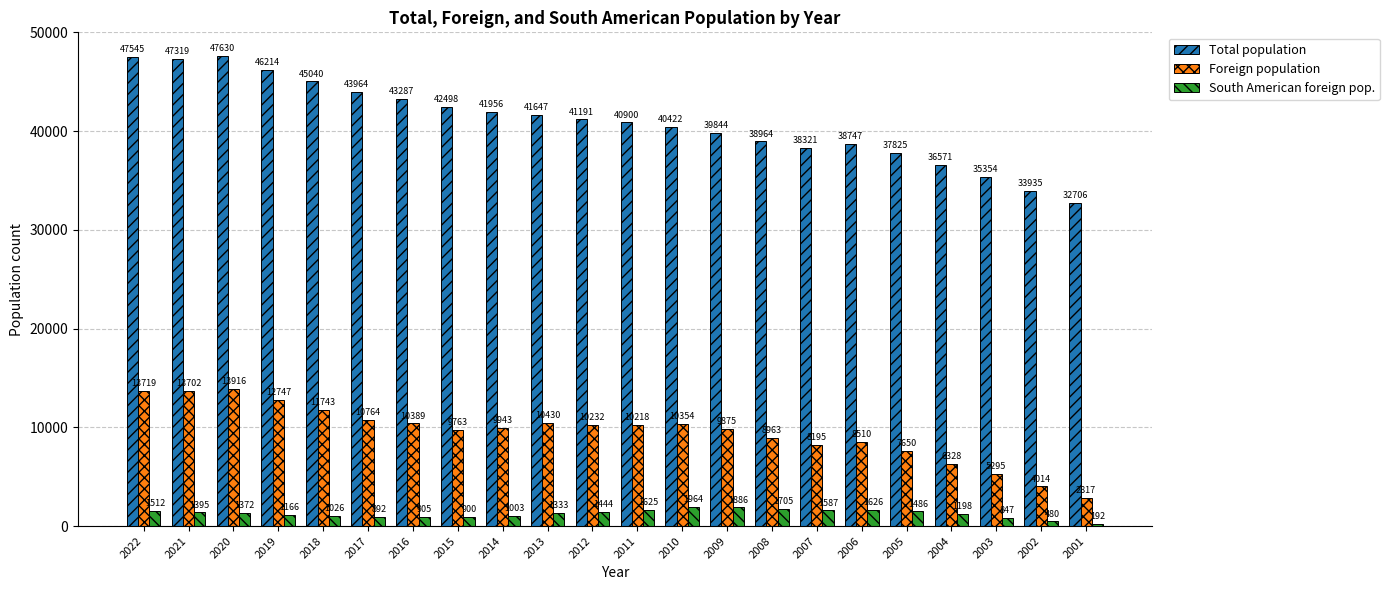

Which series has the largest total across all categories?

Total population